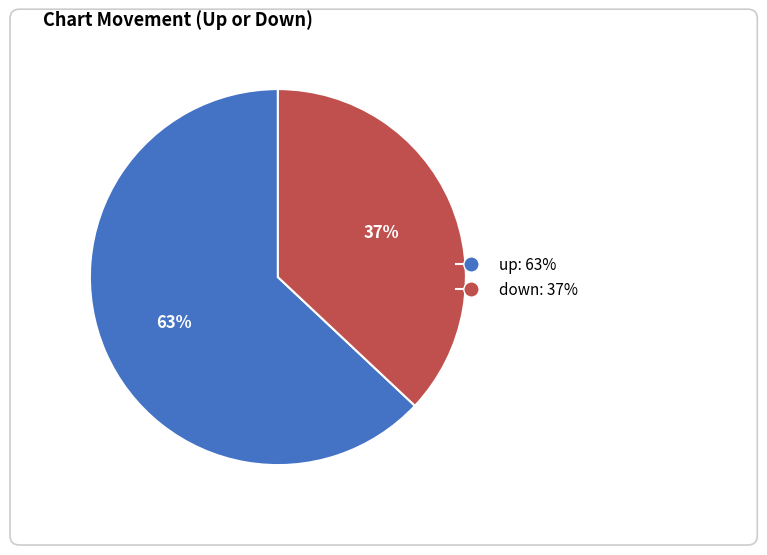

To the nearest percent, what percentage of the pie is down?

37%